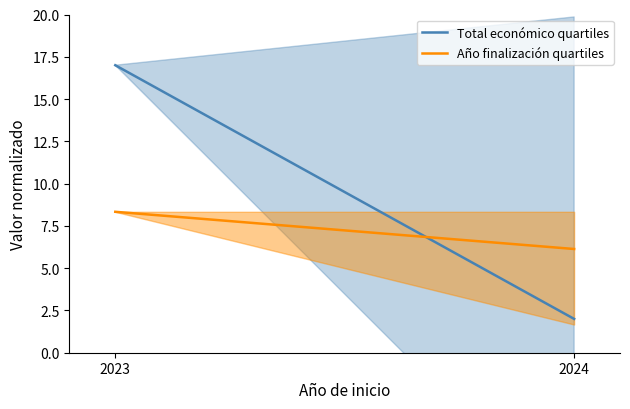

What is the lowest value of the Total económico quartiles series?

2.0